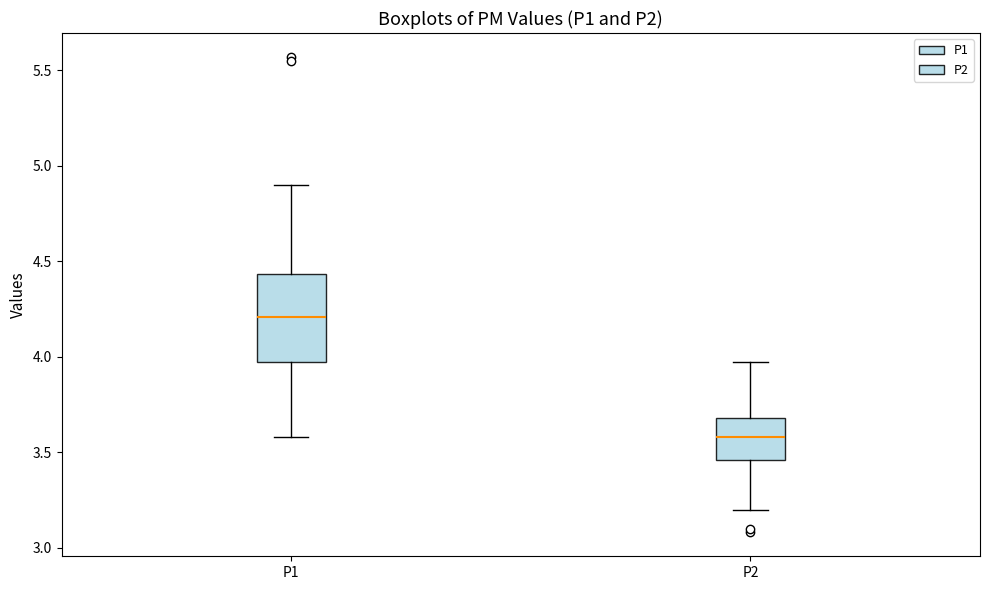

Which box has the lowest median line?

P2